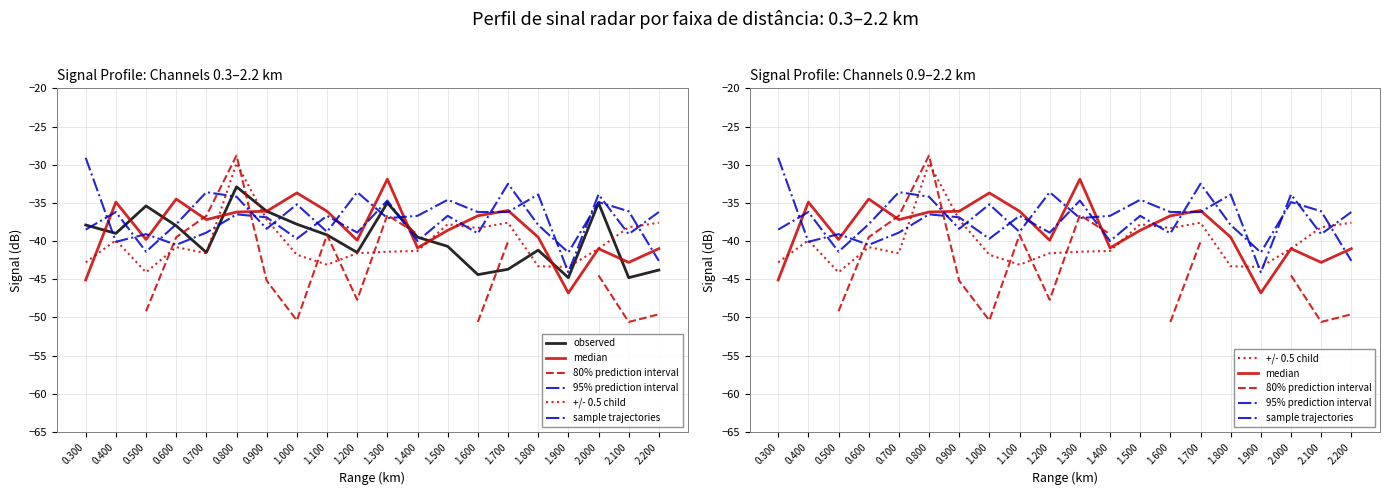

True or false: +/- 0.5 child and 80% prediction interval intersect in this chart.

True